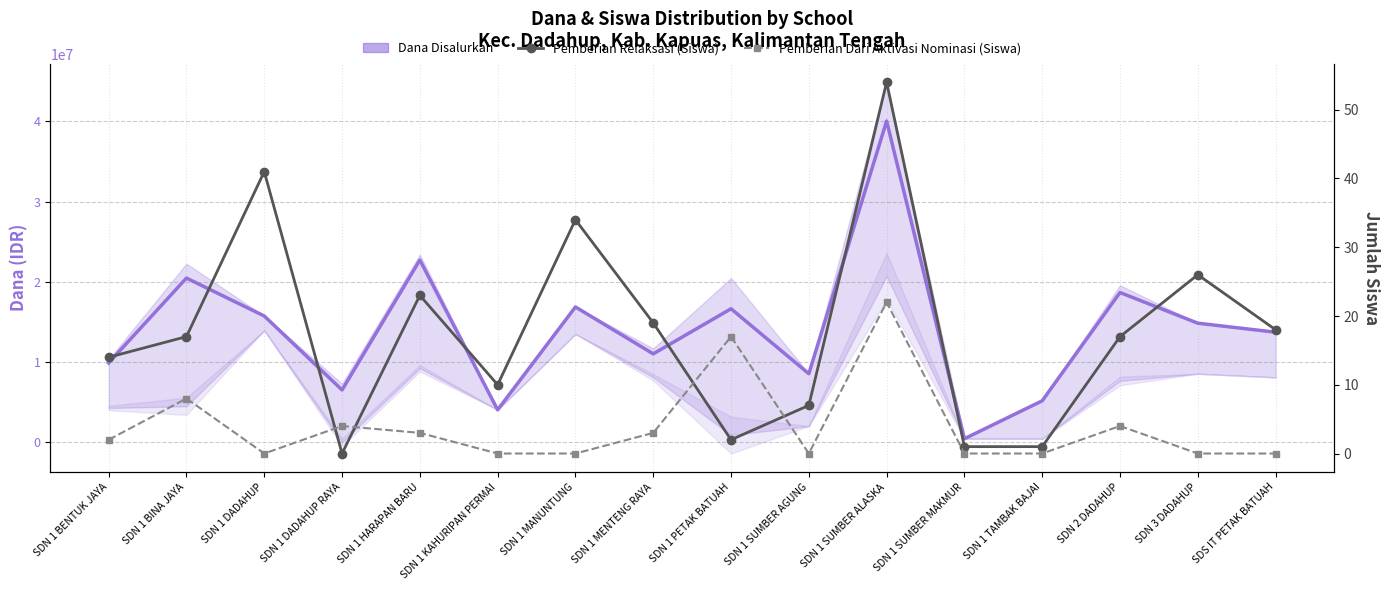

Reading left to right, what are all the values shown in this chart?

Dana Disalurkan (line): 9900000	20475000	15750000	6525000	22725000	4050000	16875000	11025000	16650000	8550000	40050000	450000	5175000	18675000	14850000	13725000
Pemberian Relaksasi (Siswa): 14	17	41	0	23	10	34	19	2	7	54	1	1	17	26	18
Pemberian Dari Aktivasi Nominasi (Siswa): 2	8	0	4	3	0	0	3	17	0	22	0	0	4	0	0